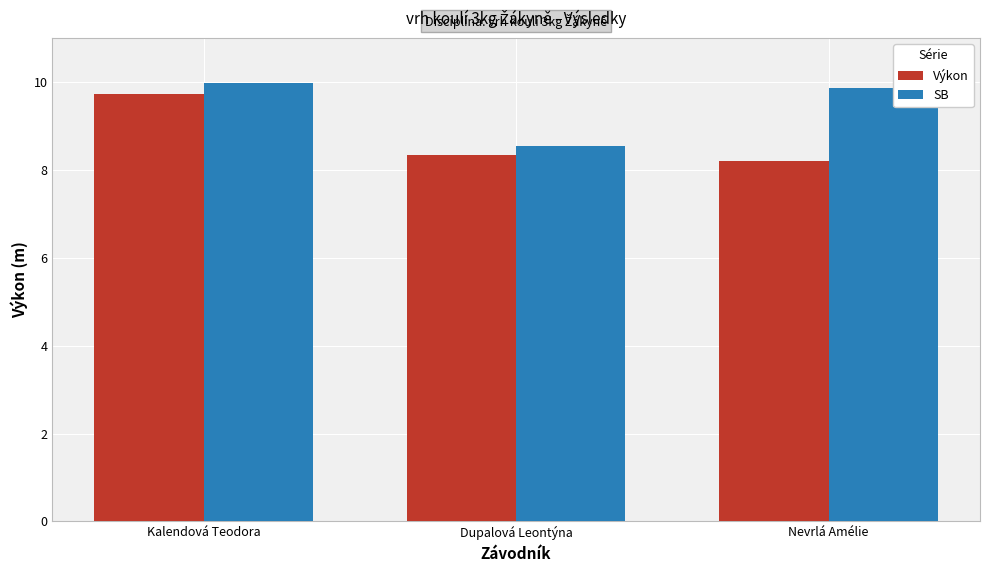

How many data points in SB are above 9?

2